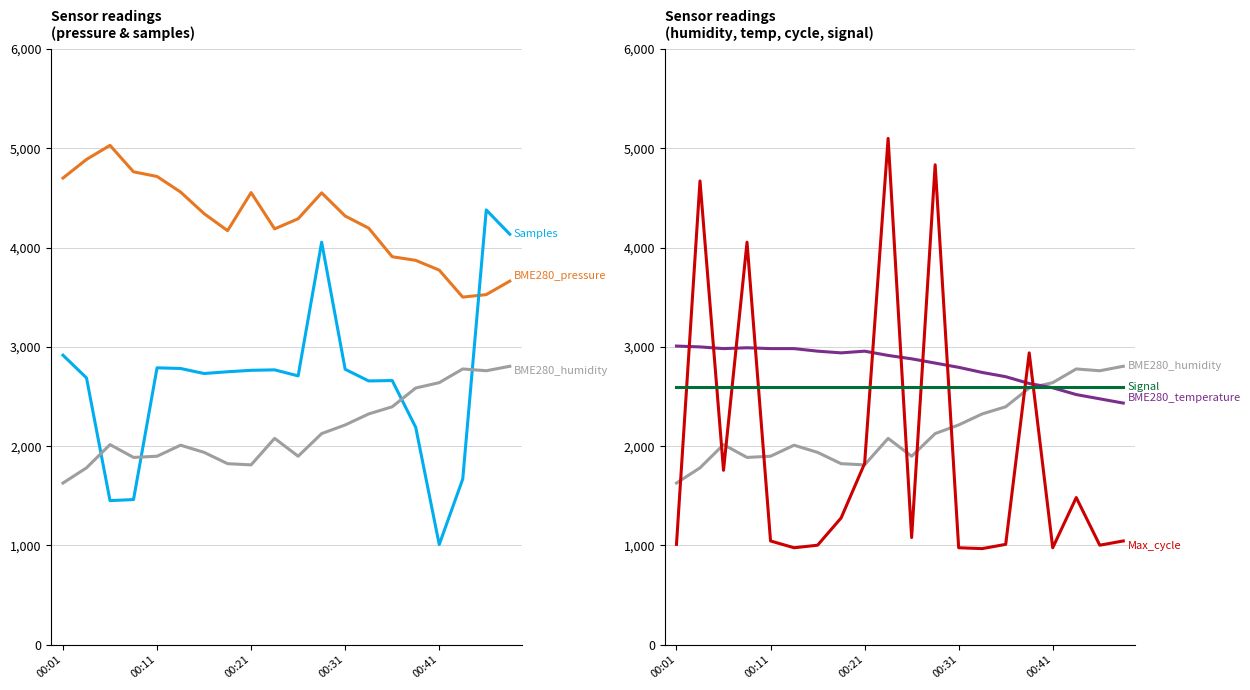

What value does the Signal series have at 00:31?

2600.0